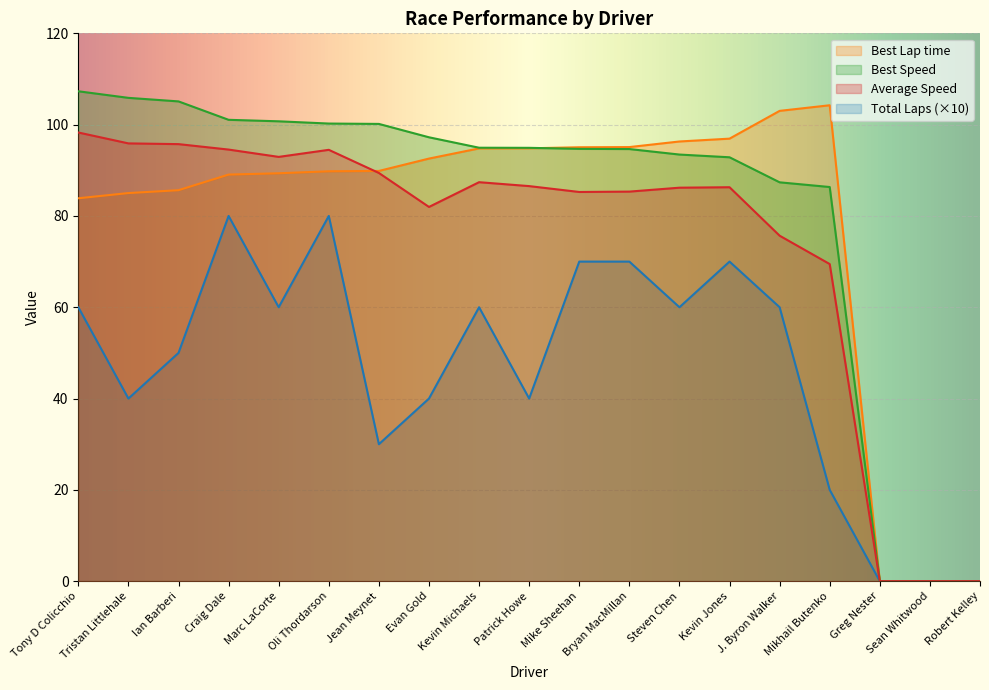

What is the maximum value shown in the chart?

107.3